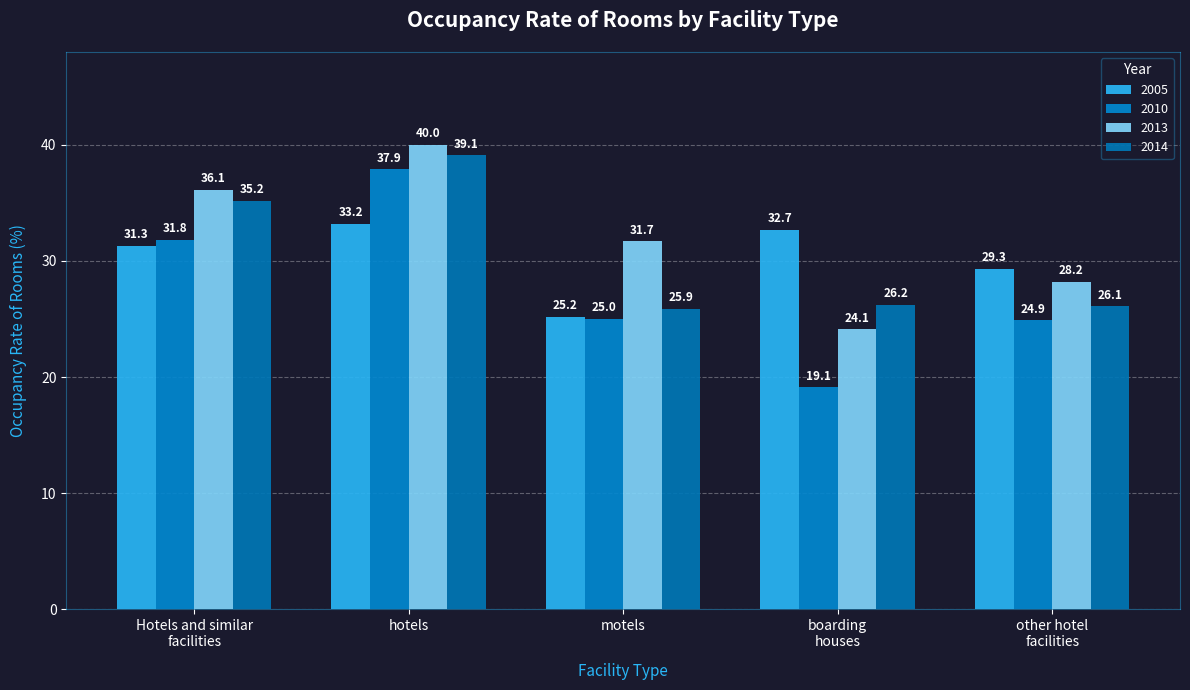

What is the highest value of the 2010 series?

37.9